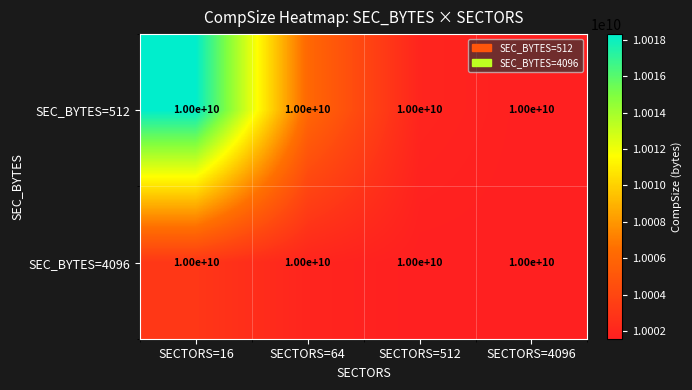

At which category does the chart reach its peak across all series?

SECTORS=16